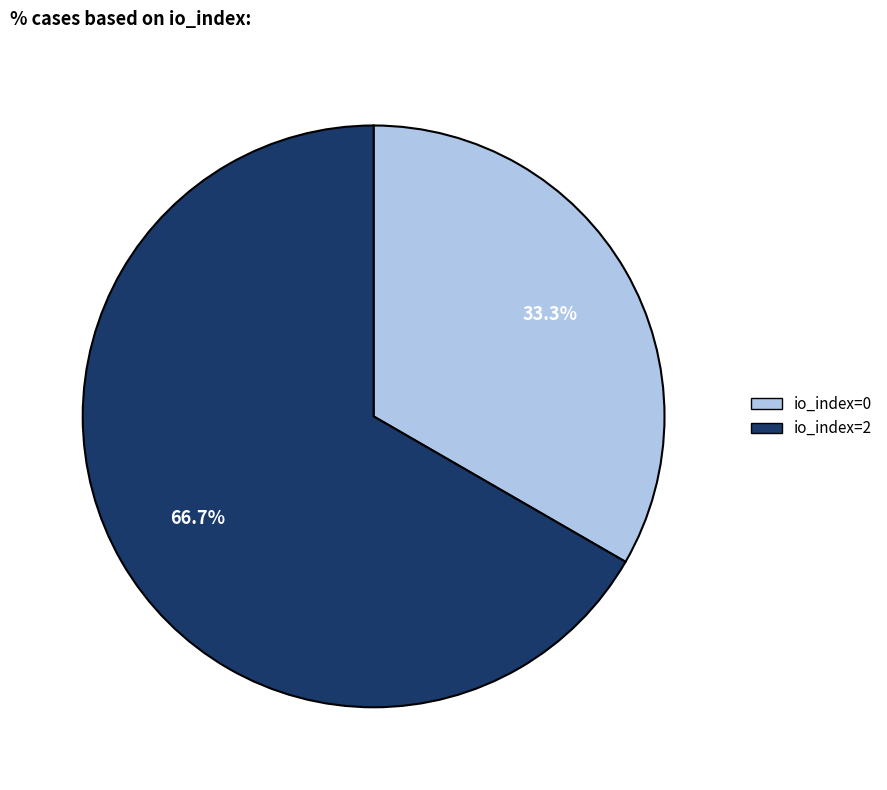

What percentage do io_index=0 and io_index=2 together represent?

100.0%